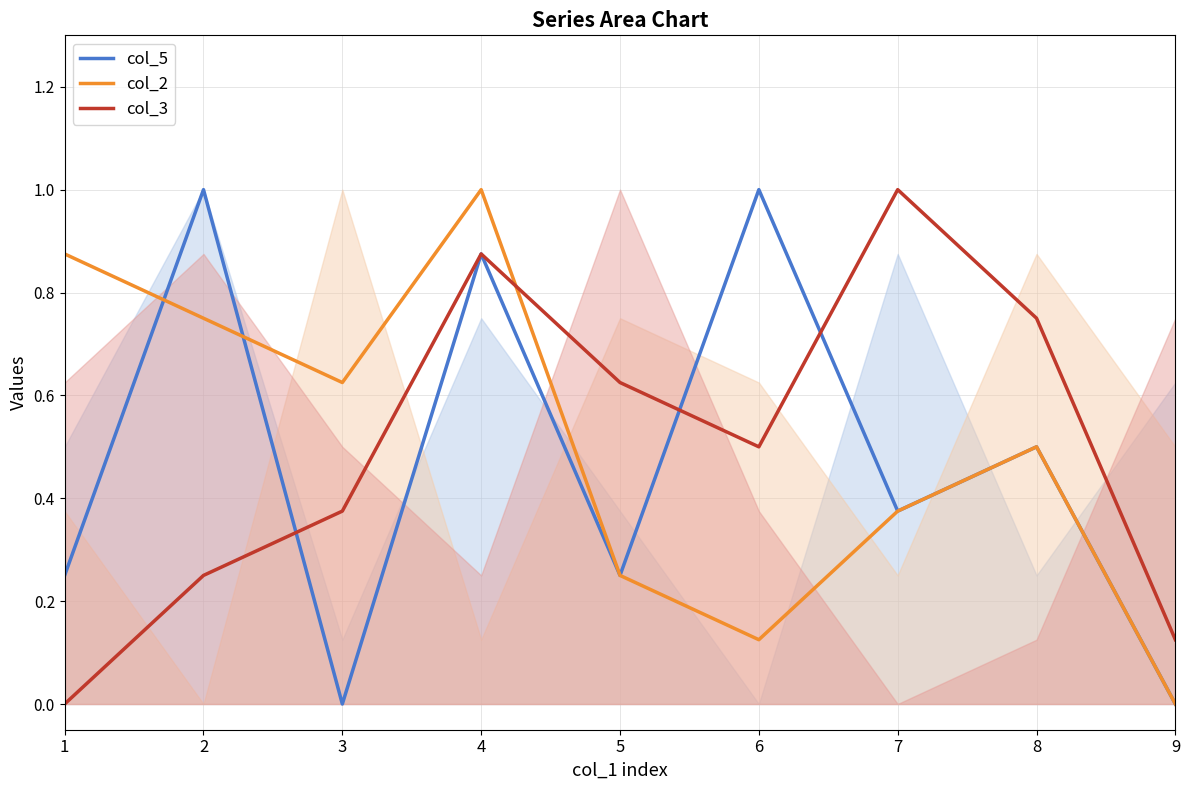

At which label is col_5 closest to 0?

3